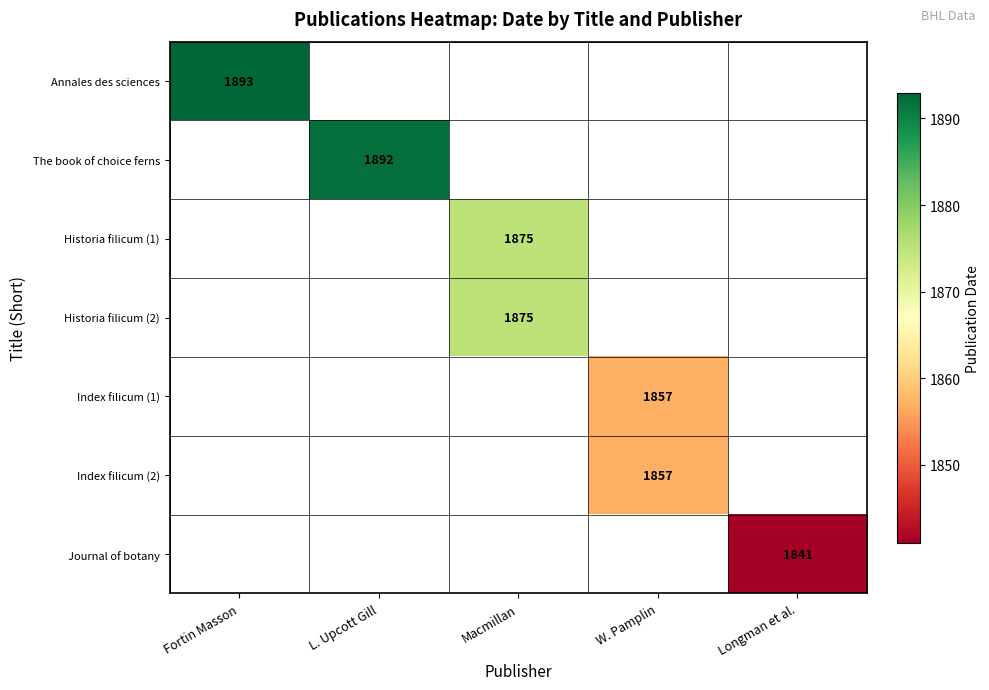

The Index filicum (1) series shows 1857 at W. Pamplin. True or false?

True